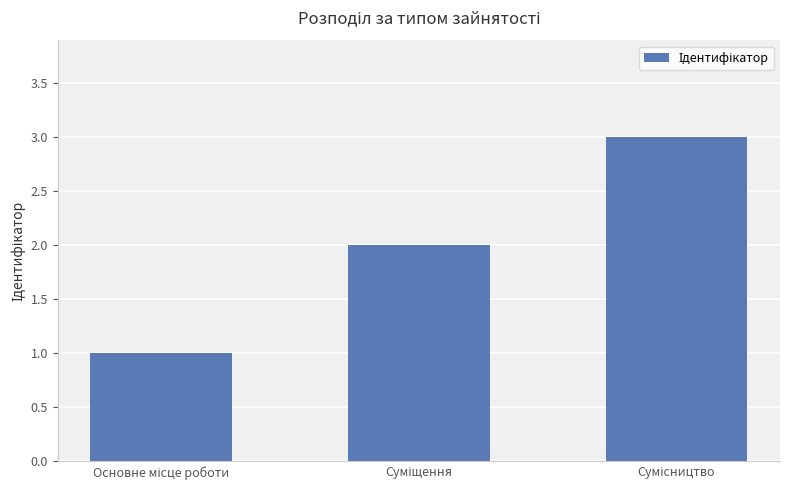

What is the greatest value displayed?

3